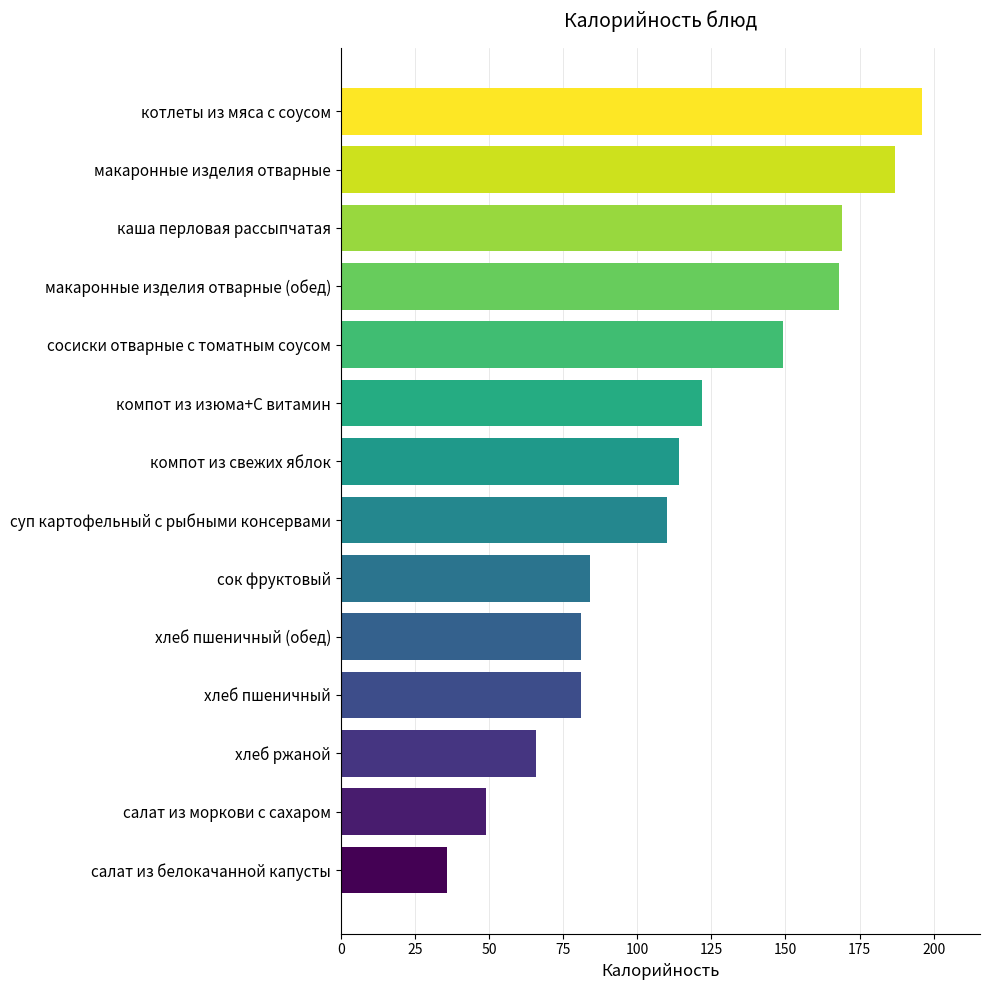

What is the difference between the second highest and second lowest values?

138